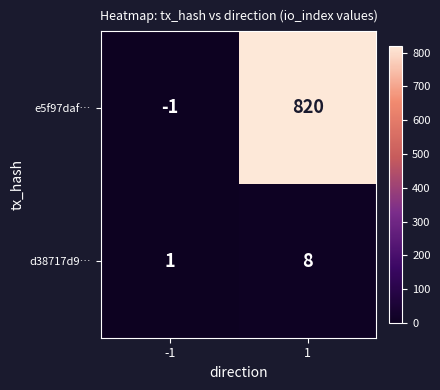

Which series has the largest total across all categories?

e5f97daf…